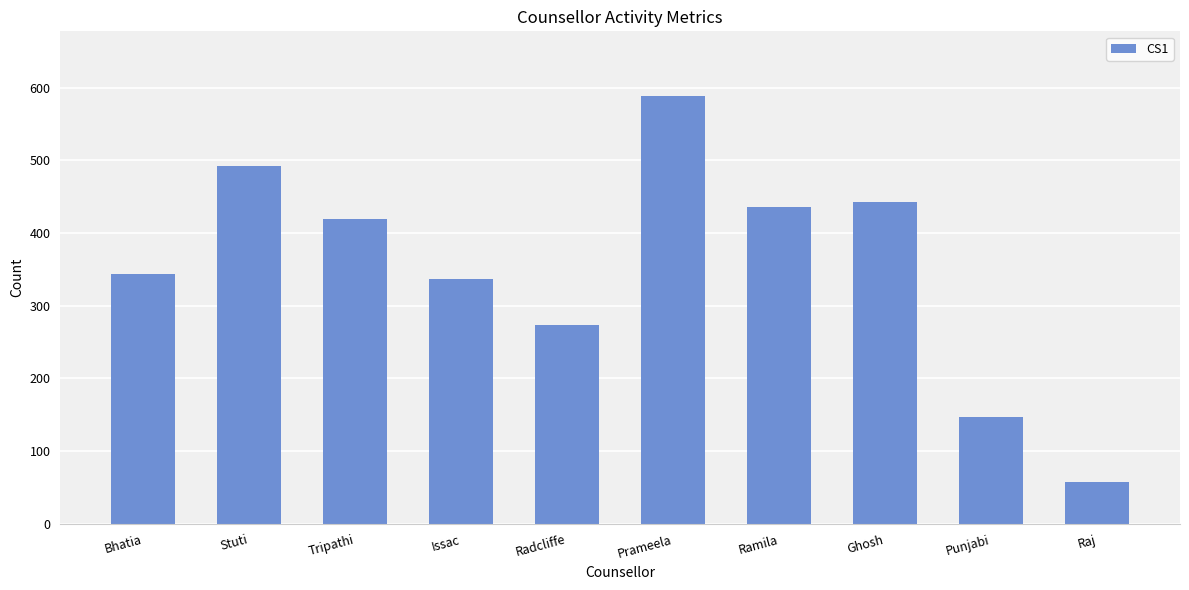

What is the difference between the maximum and minimum values?

531